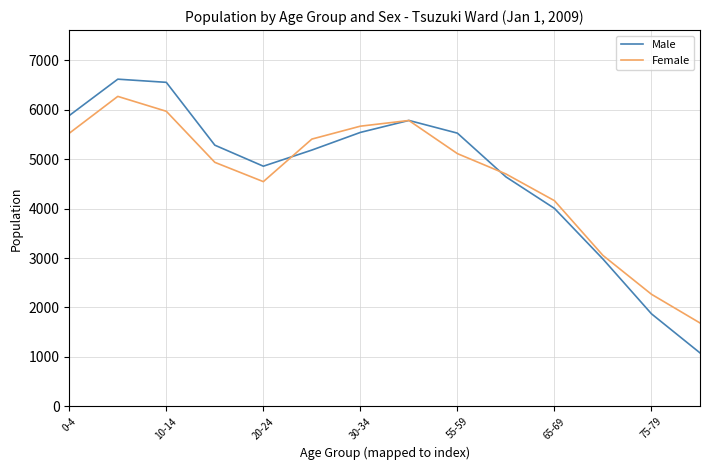

List the series in order of their peak value, highest first.

Male, Female